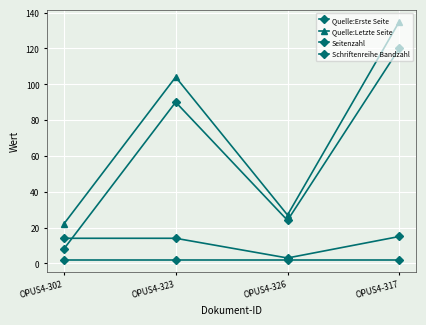

At OPUS4-323, list the series in order from largest to smallest.

Quelle:Letzte Seite, Quelle:Erste Seite, Seitenzahl, Schriftenreihe Bandzahl